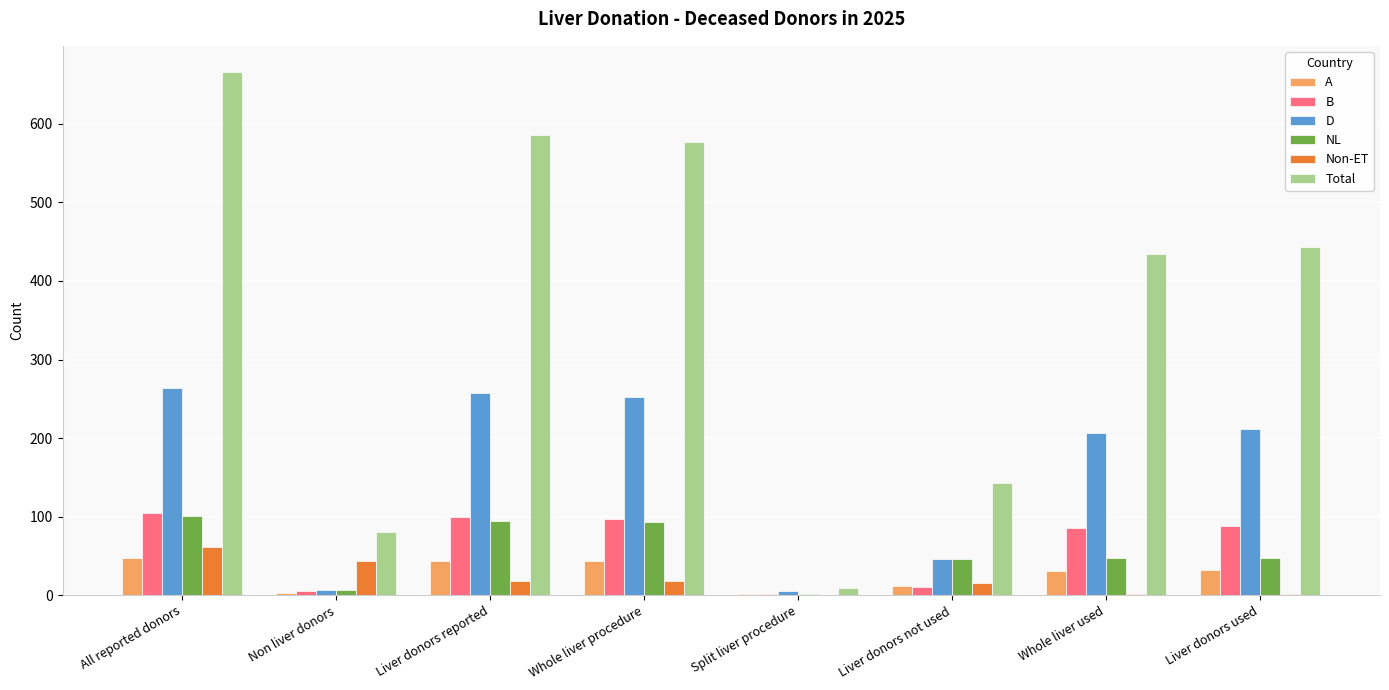

What are all the series names shown in the legend?

A, B, D, NL, Non-ET, Total